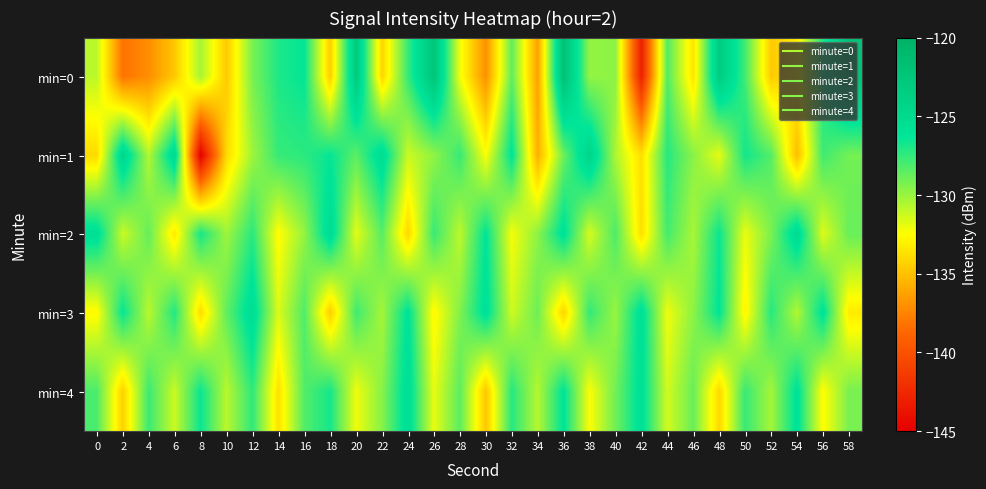

Reading left to right, list all the values displayed in this chart.

min=0: 0=-130.8	2=-138.2	4=-137.1	6=-134.7	8=-130.3	10=-134.6	12=-129.2	14=-127.0	16=-126.3	18=-134.6	20=-123.1	22=-134.2	24=-127.6	26=-122.4	28=-132.1	30=-137.0	32=-128.6	34=-136.3	36=-121.9	38=-129.9	40=-129.7	42=-143.0	44=-128.3	46=-133.6	48=-123.3	50=-127.9	52=-134.7	54=-133.1	56=-126.9	58=-122.2
min=1: 0=-134.0	2=-124.6	4=-130.7	6=-124.9	8=-145.0	10=-134.0	12=-130.2	14=-127.6	16=-127.3	18=-126.4	20=-128.5	22=-125.3	24=-131.2	26=-129.8	28=-127.6	30=-132.4	32=-126.1	34=-135.7	36=-128.9	38=-124.3	40=-130.5	42=-133.8	44=-127.2	46=-129.6	48=-131.9	50=-126.7	52=-128.3	54=-135.2	56=-127.8	58=-129.1
min=2: 0=-125.5	2=-131.2	4=-128.7	6=-133.4	8=-126.8	10=-130.1	12=-127.3	14=-132.6	16=-129.9	18=-125.2	20=-131.8	22=-128.4	24=-134.1	26=-127.6	28=-130.9	30=-126.2	32=-132.3	34=-129.7	36=-125.8	38=-131.5	40=-128.1	42=-133.8	44=-127.9	46=-130.4	48=-126.5	50=-132.0	52=-129.3	54=-125.1	56=-131.7	58=-128.8
min=3: 0=-132.7	2=-126.4	4=-130.8	6=-127.1	8=-133.9	10=-128.6	12=-125.3	14=-131.6	16=-128.2	18=-134.5	20=-127.8	22=-130.3	24=-126.0	26=-132.8	28=-129.4	30=-125.7	32=-131.3	34=-128.9	36=-134.2	38=-127.5	40=-130.0	42=-125.6	44=-132.1	46=-129.7	48=-126.2	50=-132.9	52=-127.2	54=-130.6	56=-125.9	58=-133.3
min=4: 0=-128.1	2=-134.4	4=-127.7	6=-131.2	8=-126.5	10=-130.8	12=-127.4	14=-133.7	16=-128.3	18=-126.8	20=-132.1	22=-129.6	24=-125.4	26=-131.9	28=-128.5	30=-134.8	32=-127.2	34=-130.7	36=-126.1	38=-132.4	40=-129.0	42=-125.7	44=-131.4	46=-128.8	48=-134.1	50=-127.6	52=-130.3	54=-125.9	56=-132.6	58=-129.2